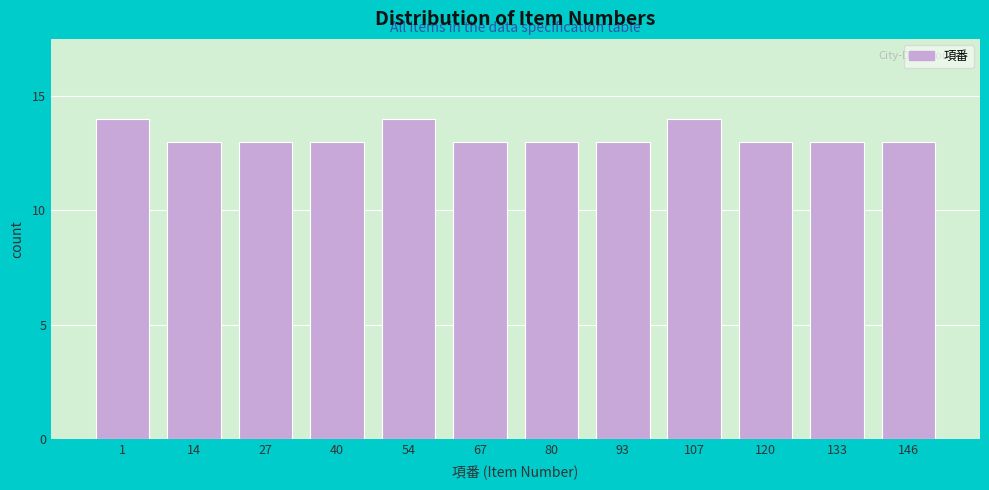

Reading right to left, transcribe all the data shown in this chart.

13	13	13	14	13	13	13	14	13	13	13	14